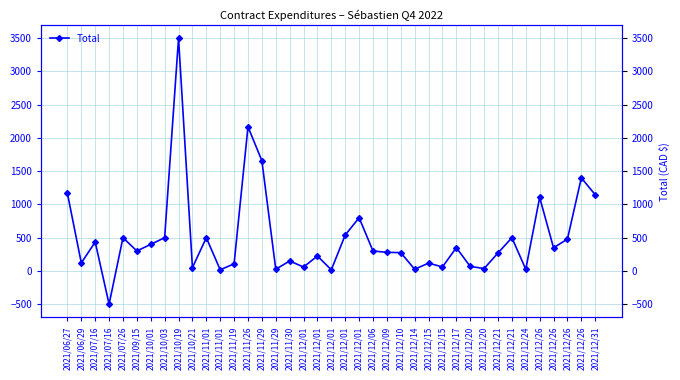

What is the label of the 18th point from the left?

2021/12/01